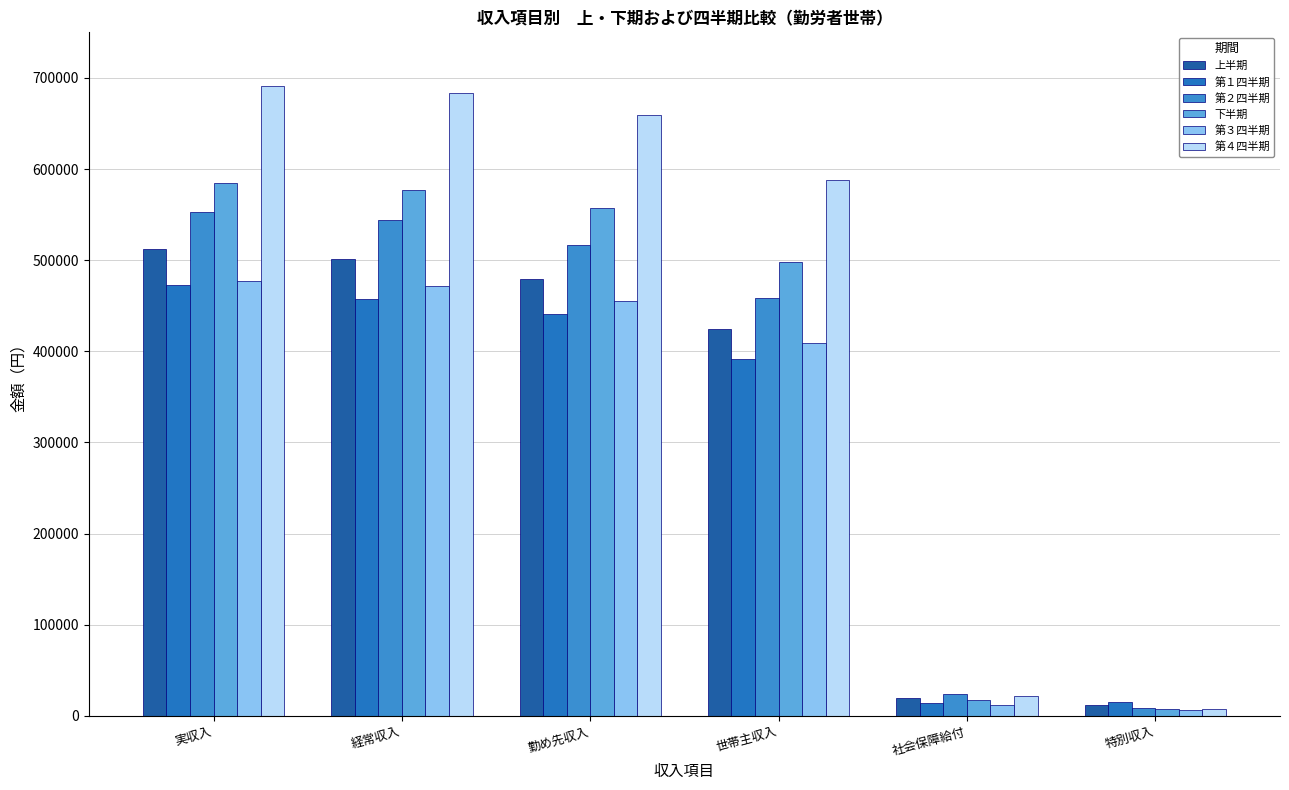

At which category does the chart reach its peak across all series?

実収入